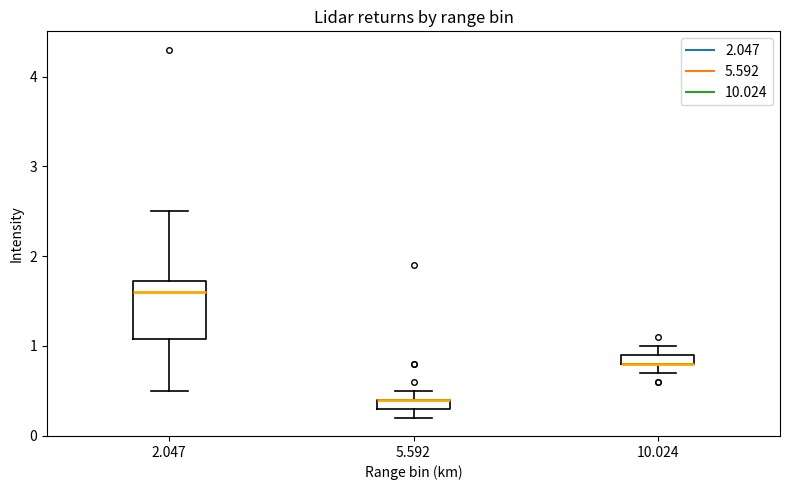

Comparing the boxes themselves (not the whiskers), which one is the tallest?

2.047